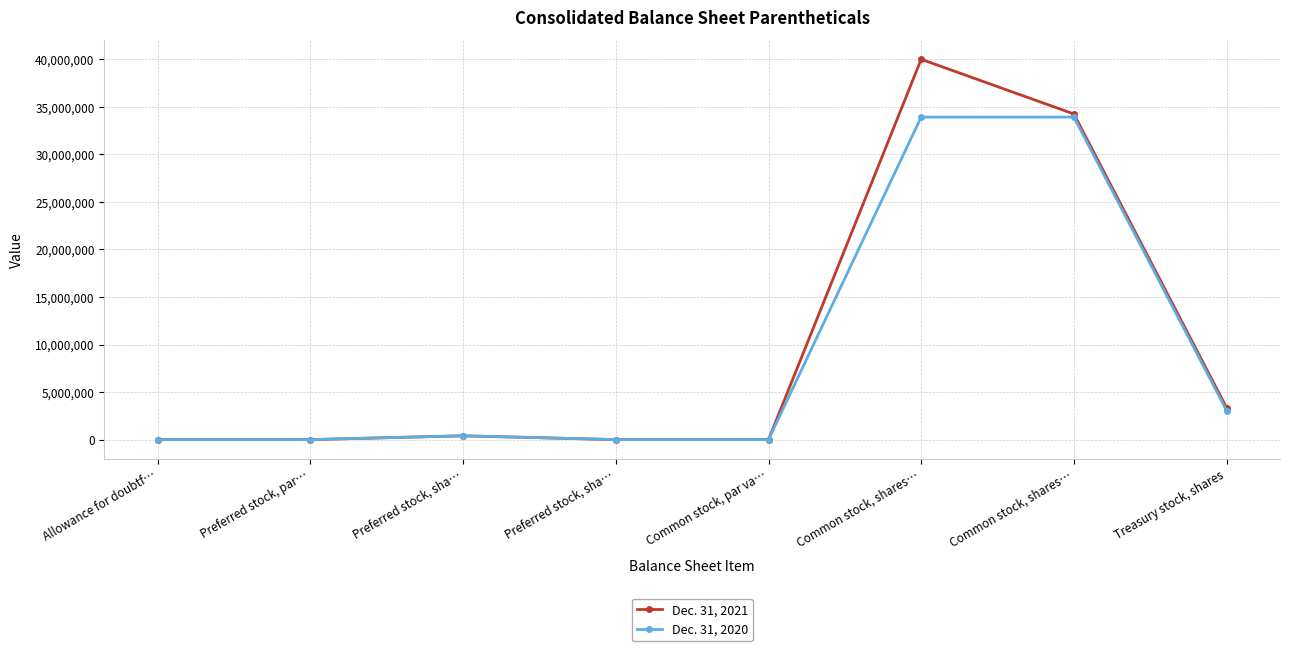

What is the value of the Dec. 31, 2020 point at the 1st from the left?

3297